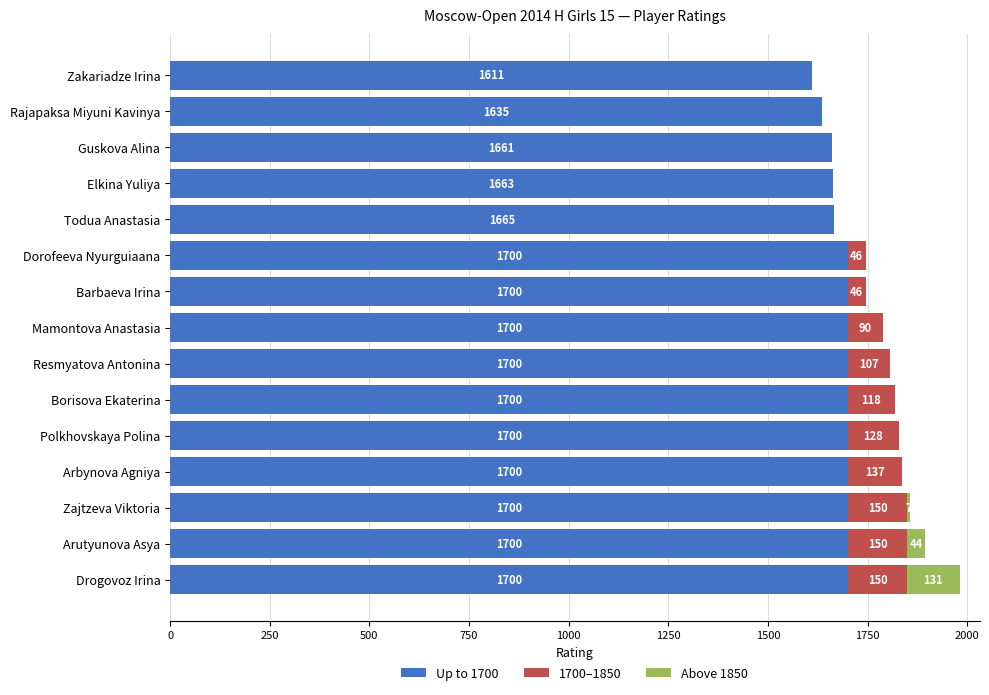

At which category is the sum across all series the highest?

Drogovoz Irina